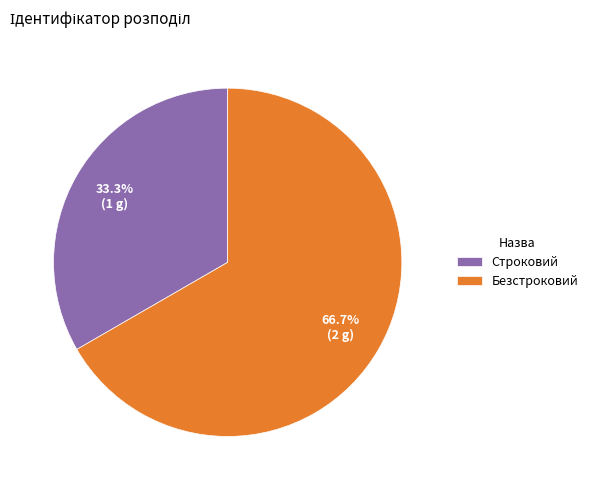

Approximately how many times larger is the value at Строковий compared to Безстроковий?

0.5